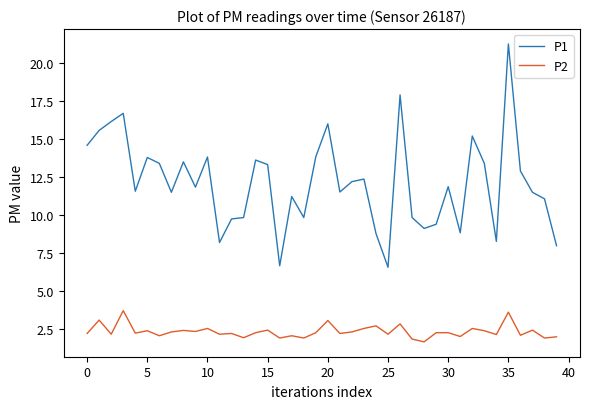

At how many categories does at least one series exceed 20?

1